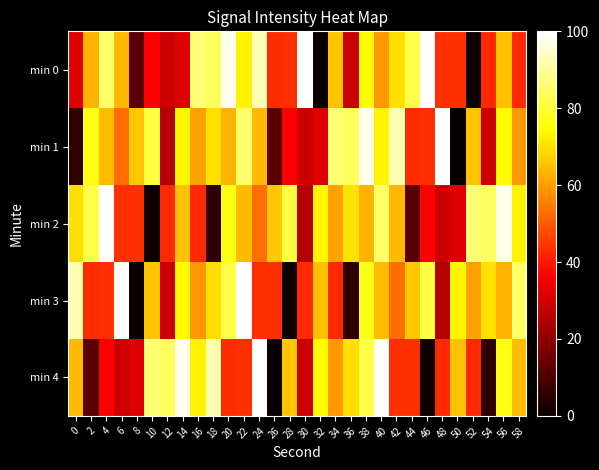

What is the maximum value shown in the chart?

100.0